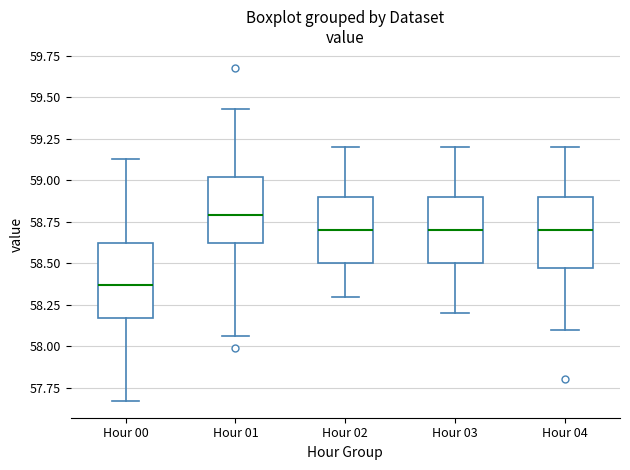

Where does the median line of the box for Hour 02 sit on the y-axis? The values are not printed on the chart, so give them approximately, as read against the axis.

58.70